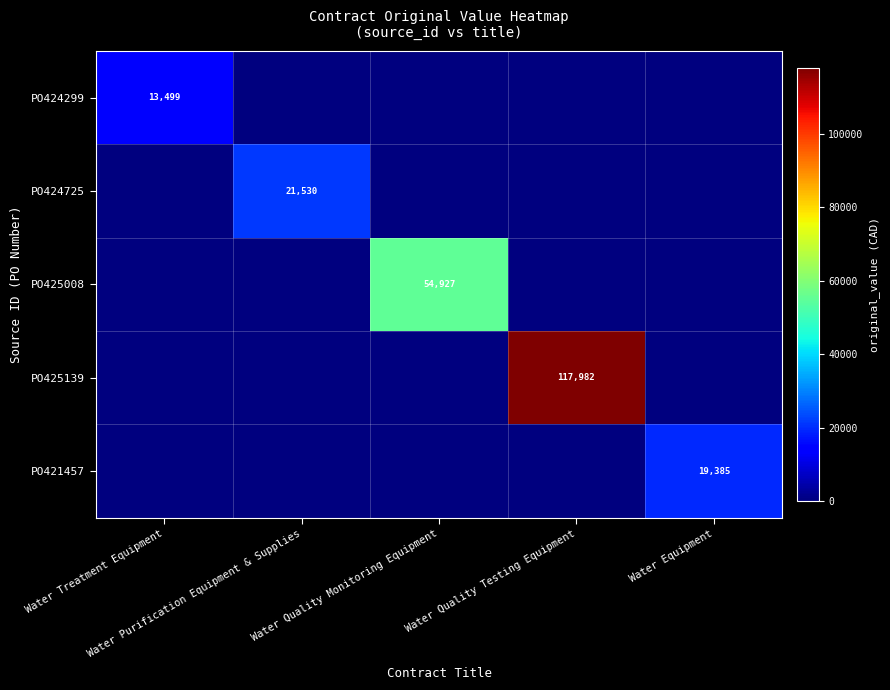

How many positive values does the PO424725 series have?

1